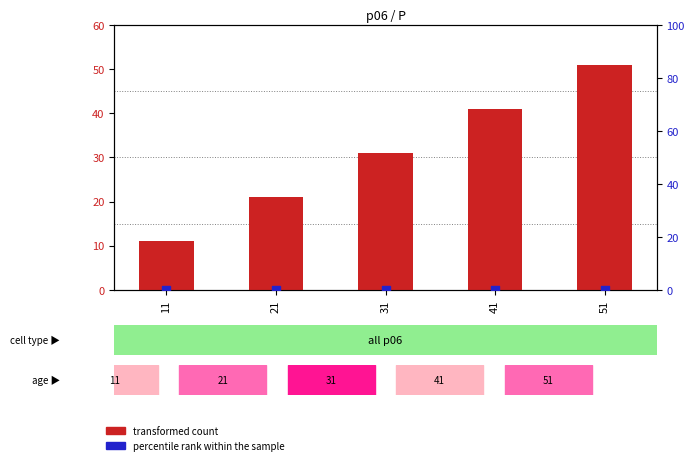

What is the total value across all series at 11?

11